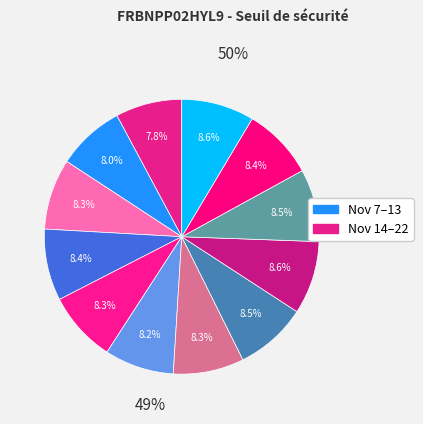

Count the number of slices in the pie.

12